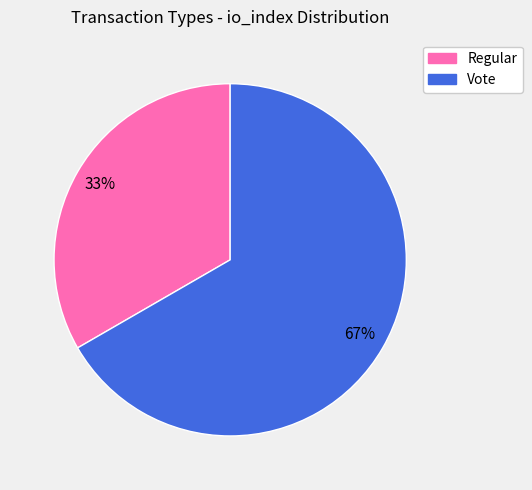

Which category has the smallest portion of the pie?

Regular